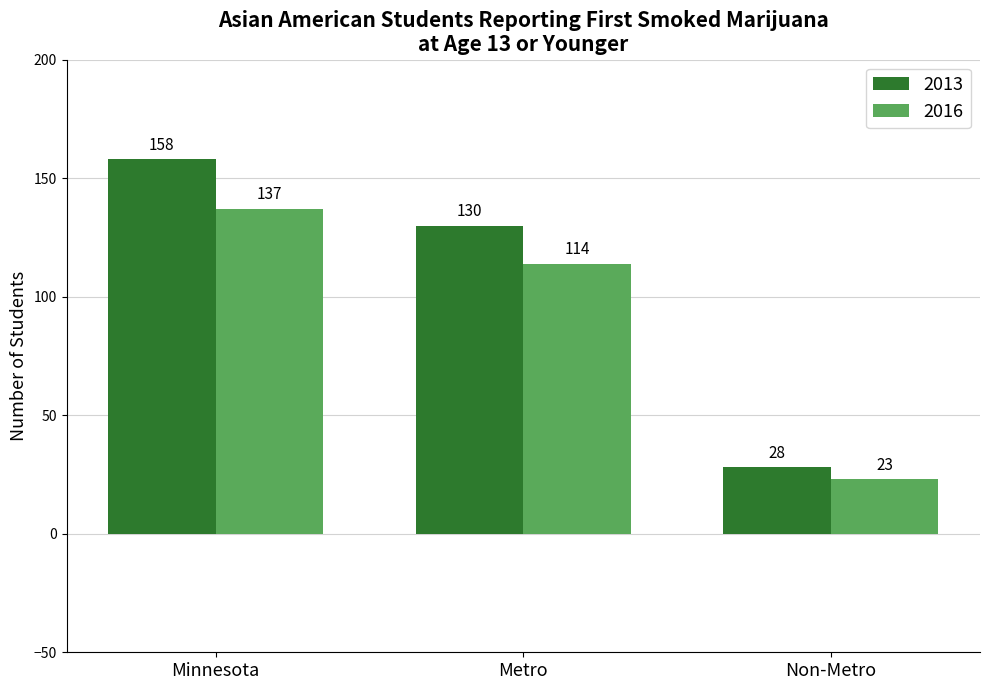

How many values in the 2013 series are below 130?

1